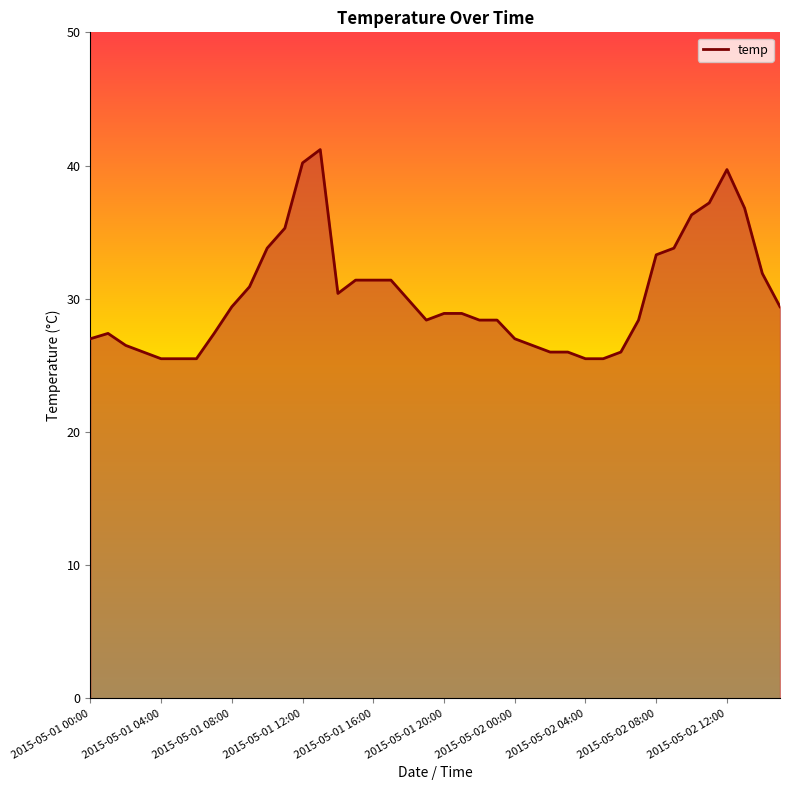

What is the maximum value shown in the chart?

41.2